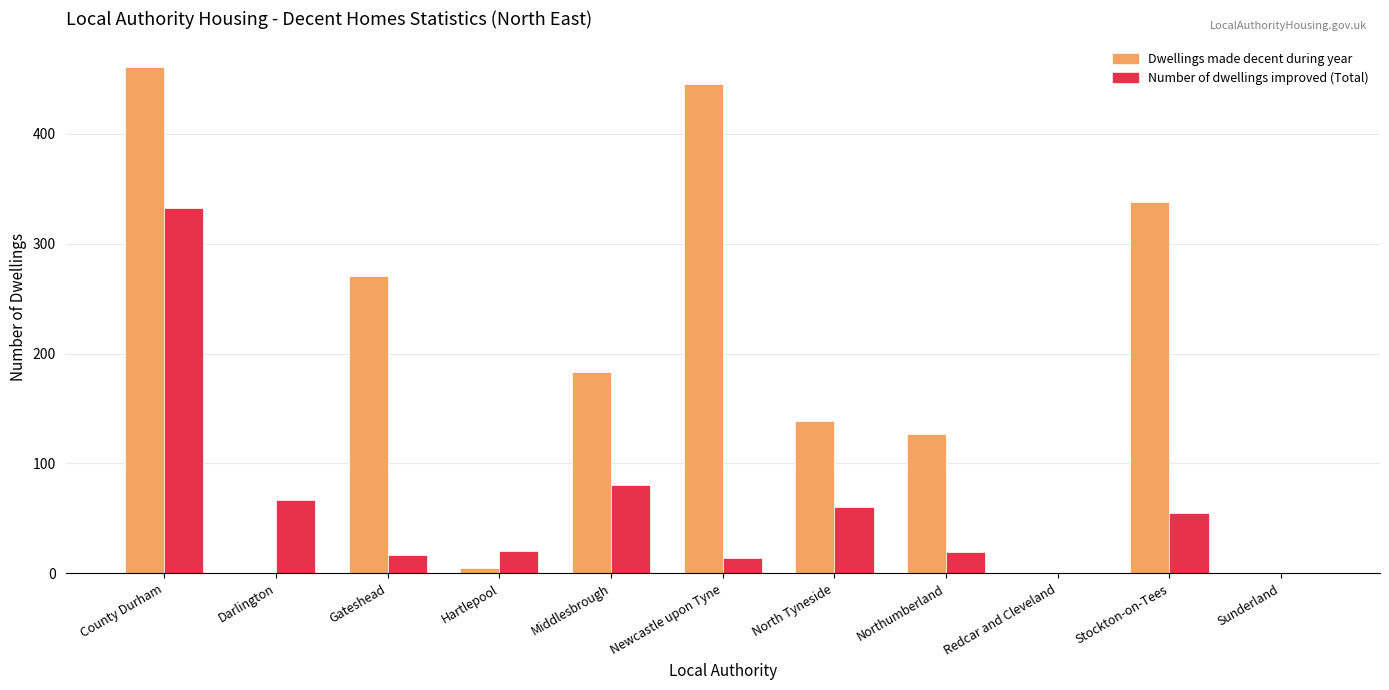

Is the value of Number of dwellings improved (Total) at Stockton-on-Tees greater than the value of Dwellings made decent during year at Northumberland?

No